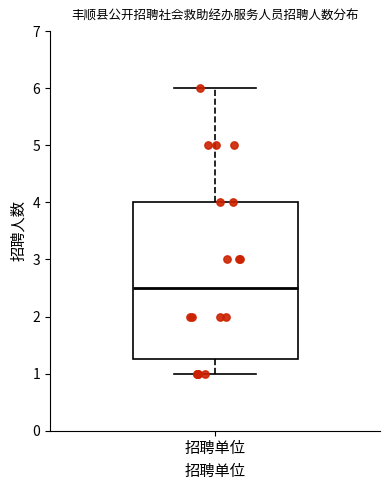

Where does the lower whisker of the box for 招聘单位 end on the y-axis? The values are not printed on the chart, so give them approximately, as read against the axis.

1.0